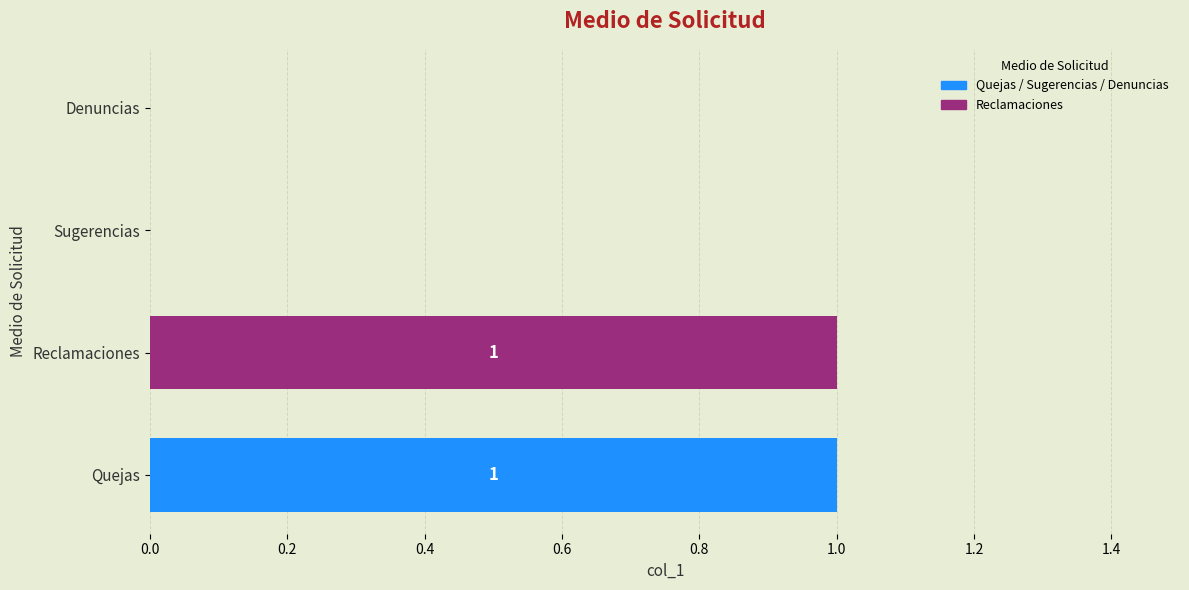

Which has a higher value, Reclamaciones or Sugerencias?

Reclamaciones